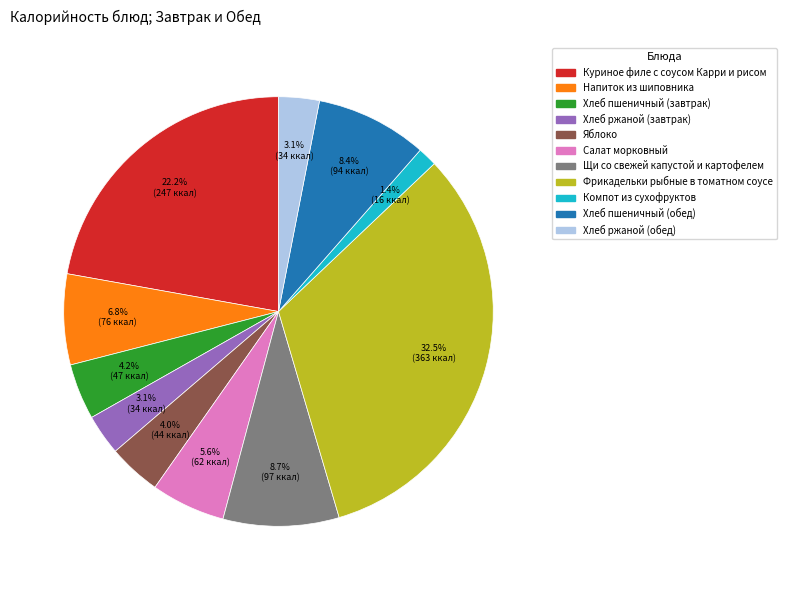

Does Хлеб ржаной (завтрак) account for over 50% of the chart?

No